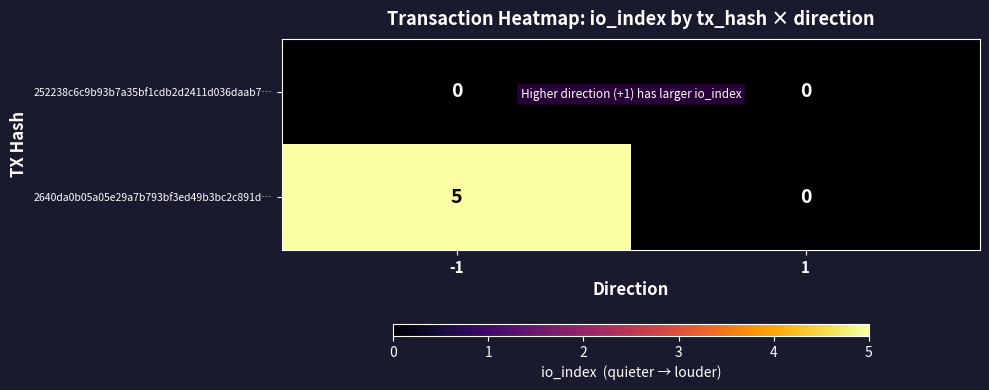

Which series has the largest total across all categories?

2640da0b05a05e29a7b793bf3ed49b3bc2c891d…